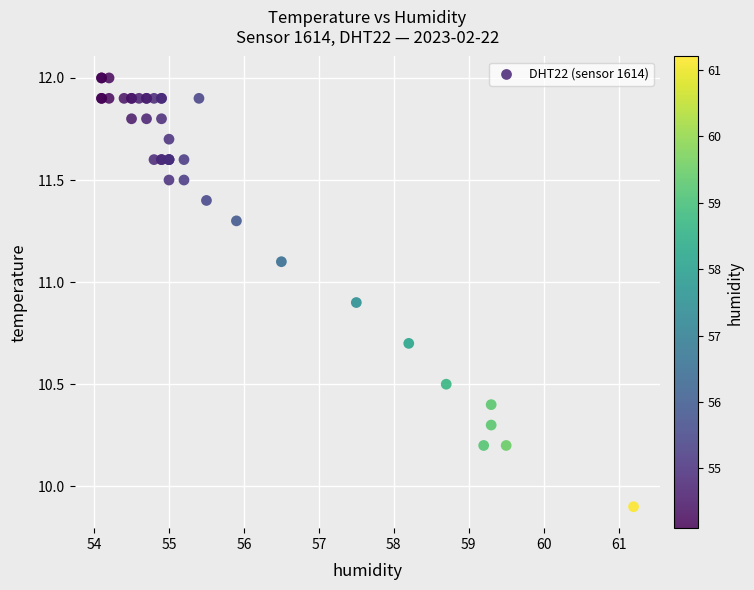

What Y value in the scatter plot is closest to 10?

9.9